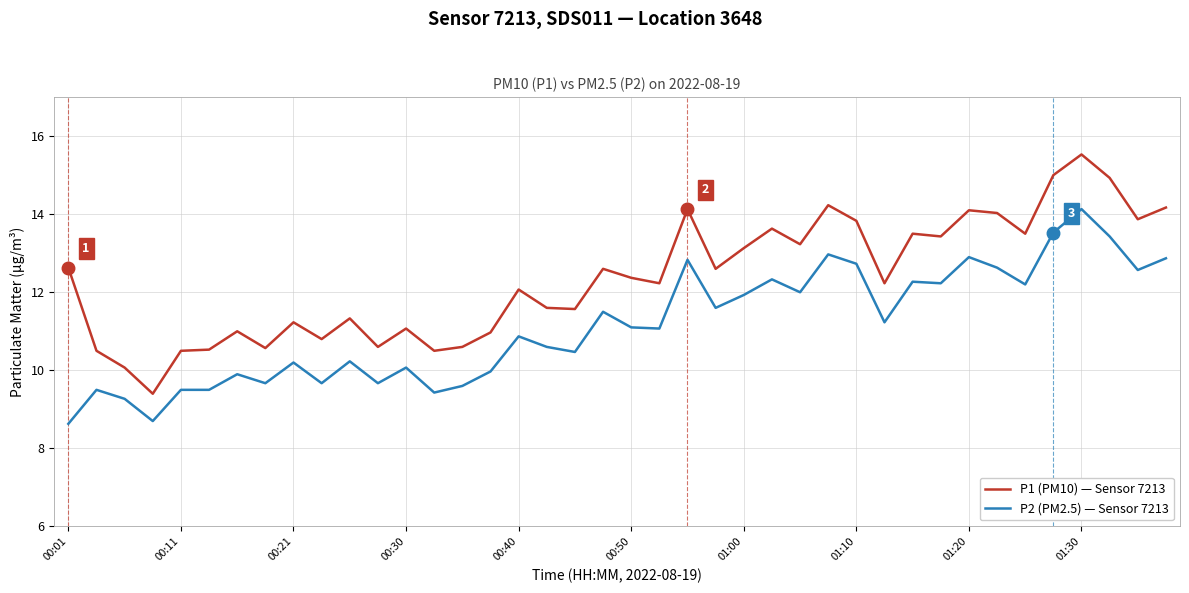

What is the smallest value displayed?

8.6